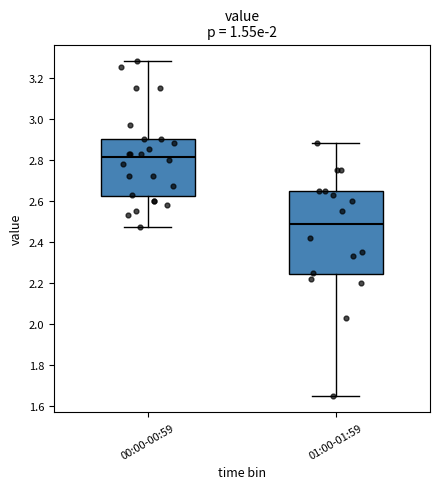

Comparing the boxes themselves (not the whiskers), which one is the tallest?

01:00-01:59